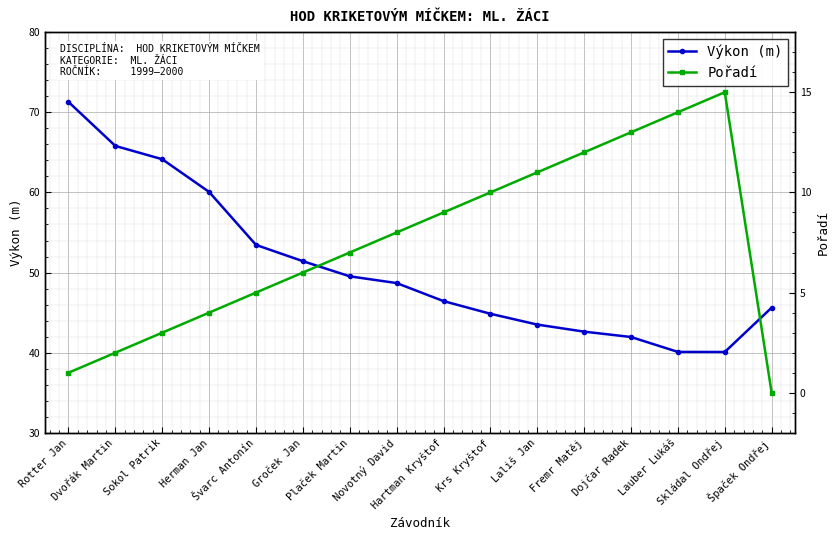

What is the approximate value of Pořadí at Dvořák Martin?

2.0